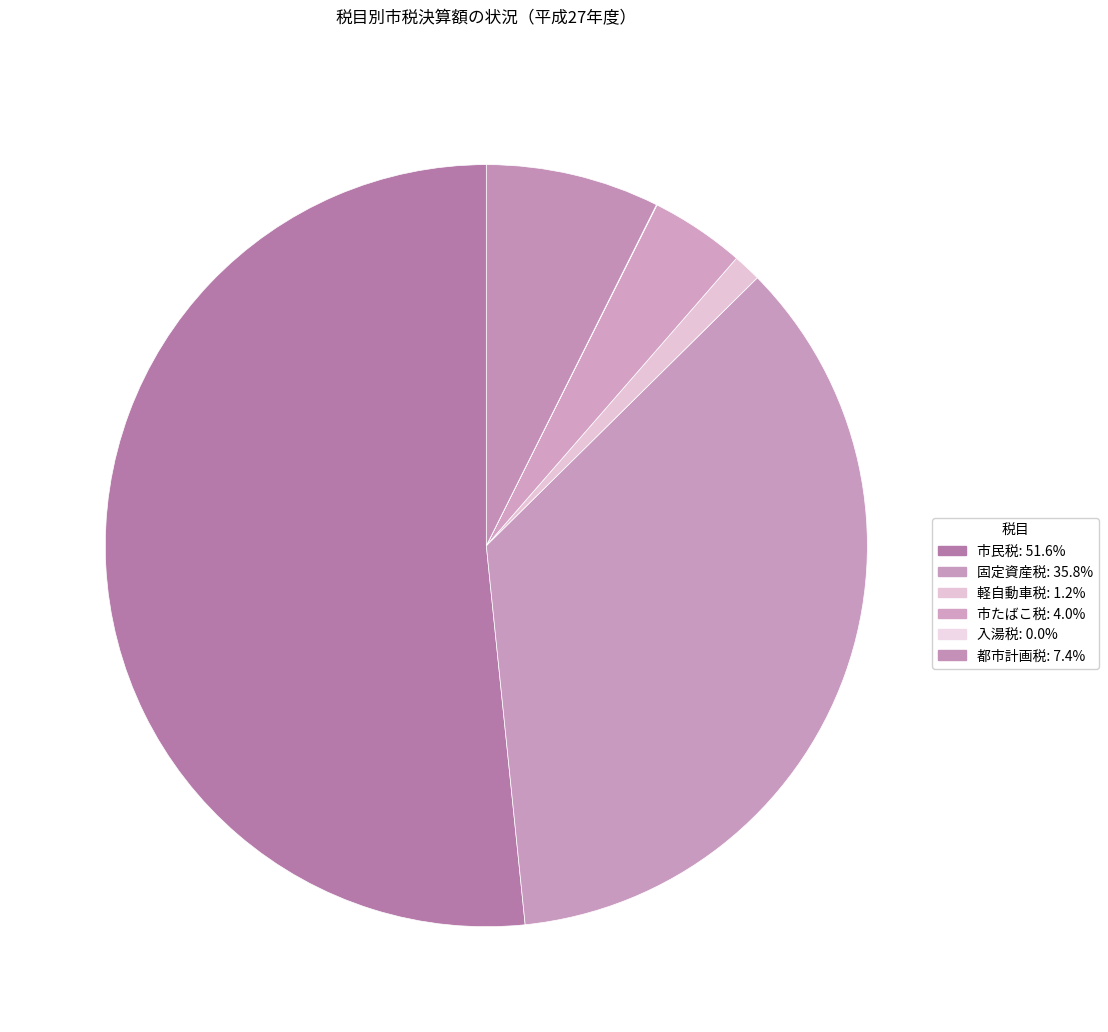

Which slice is the largest?

市民税